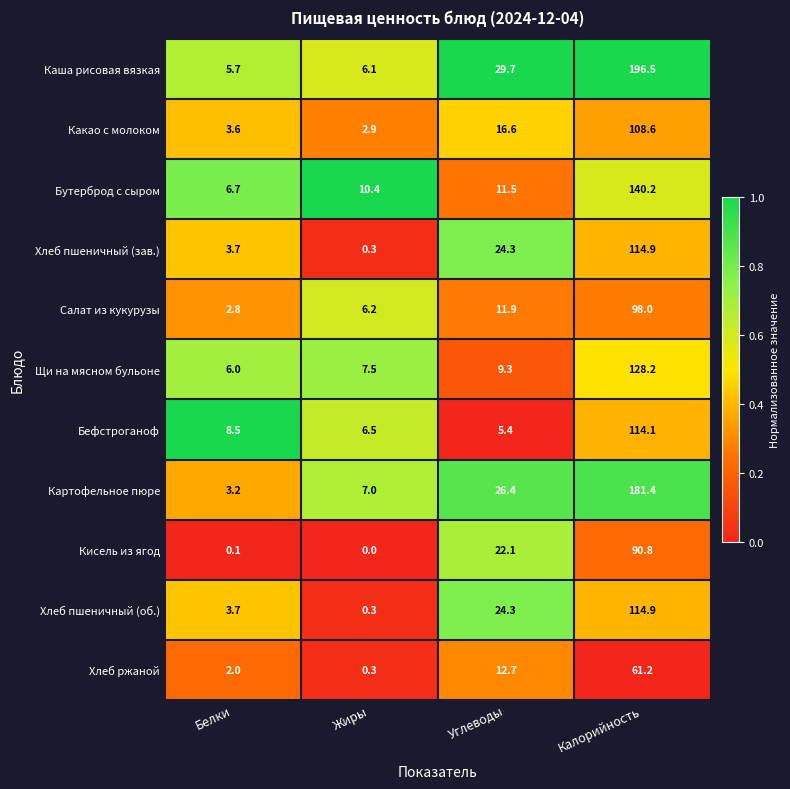

What is the total value across all series at Калорийность?

1348.8